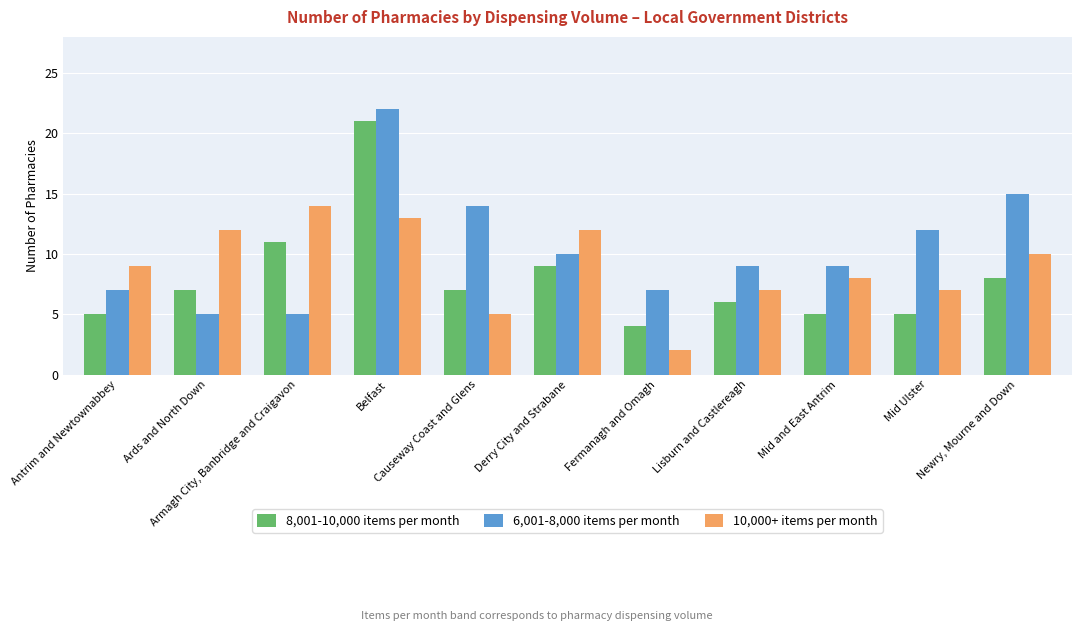

What is the minimum value for 6,001-8,000 items per month?

5